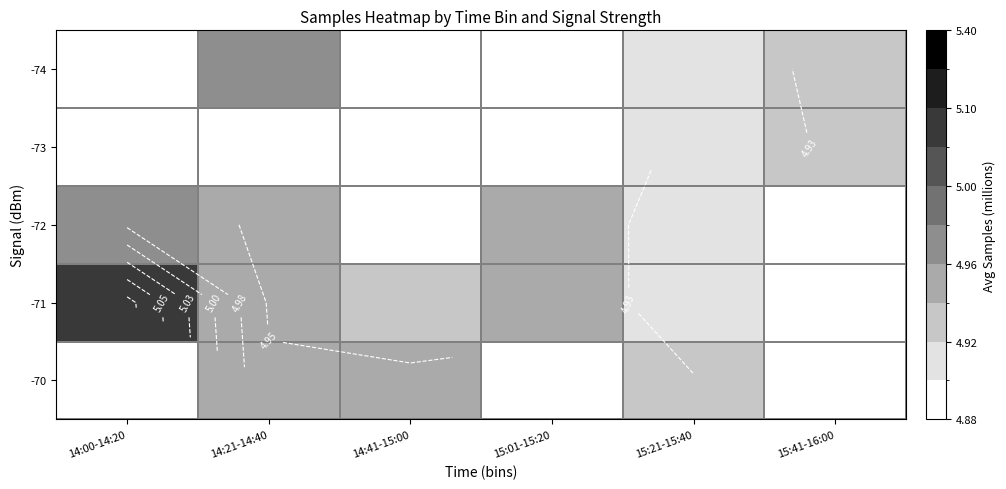

List the labels in order of -71 value, smallest first.

15:21-15:40, 14:41-15:00, 15:01-15:20, 14:21-14:40, 14:00-14:20, 15:41-16:00